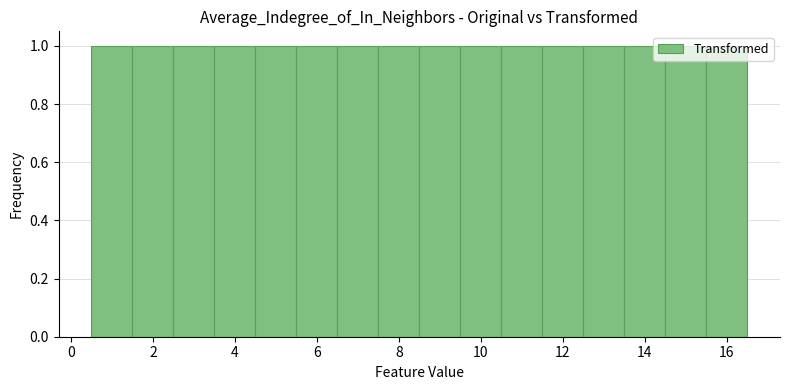

What is the height of the bar covering 13.5 to 14.5 on the x-axis? Neither the bar edges nor the heights are printed on the chart, so give them approximately, as read against the axes.

1